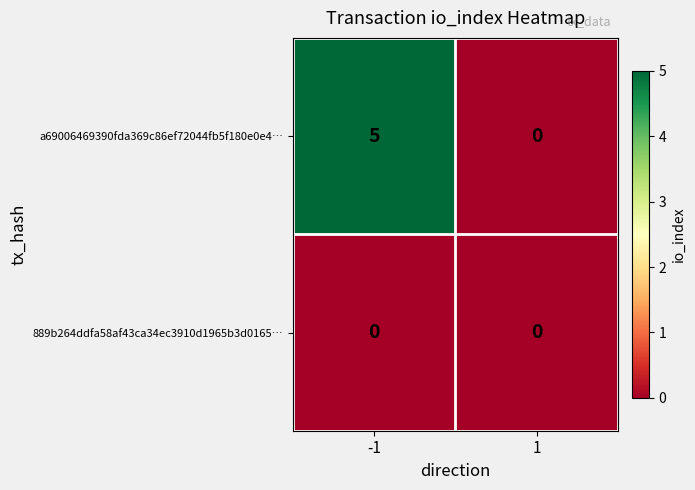

Read the a69006469390fda369c86ef72044fb5f180e0e4… value at -1.

5